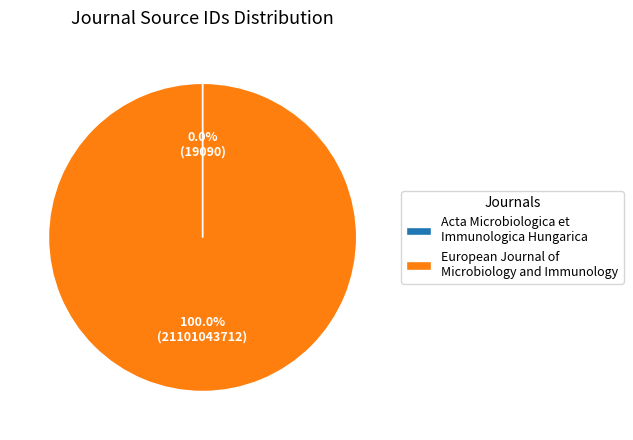

What is the majority slice?

European Journal of Microbiology and Immunology